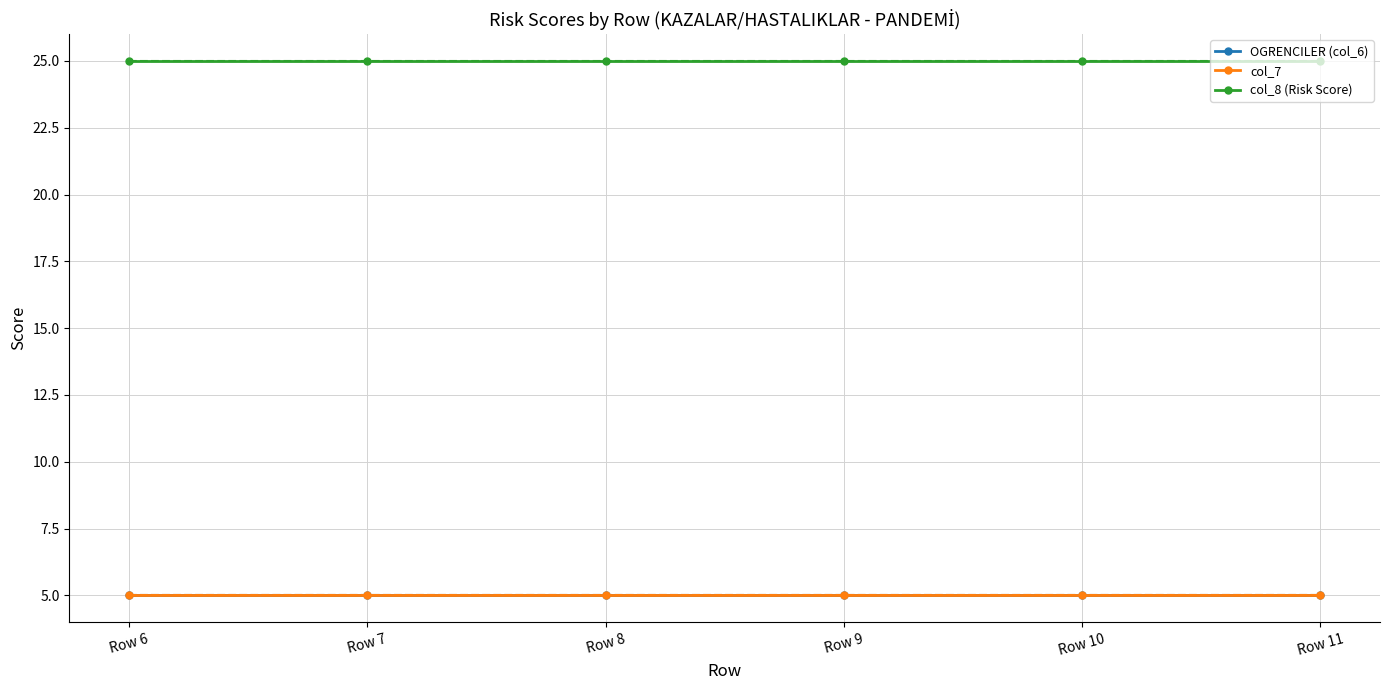

What is the highest value of the col_7 series?

5